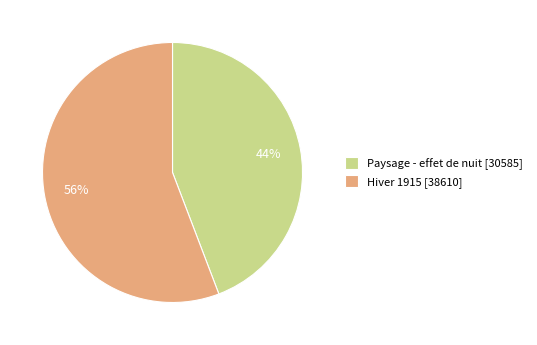

To the nearest percent, what portion does Hiver 1915 represent?

56%